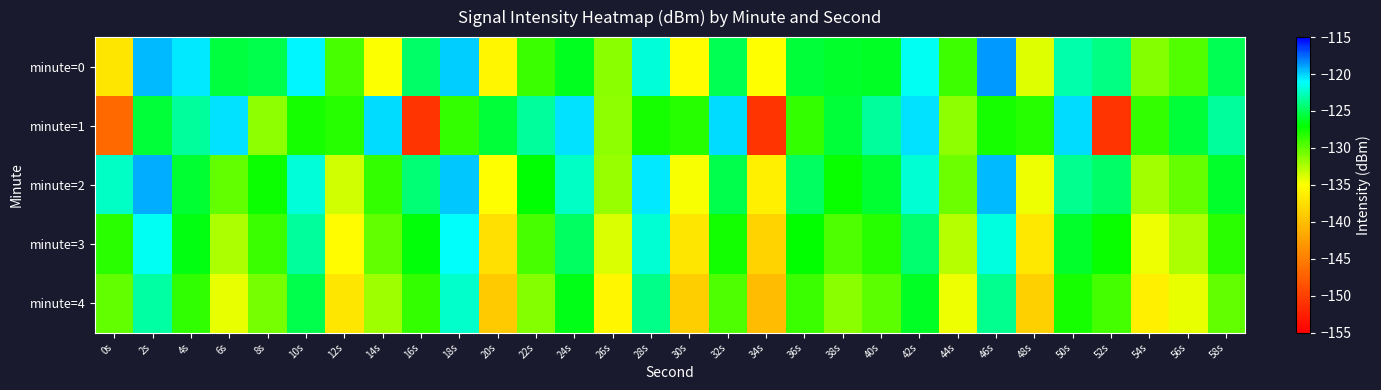

Reading left to right, what are all the values shown in this chart?

minute=0: 0s=-137.0	2s=-119.5	4s=-120.6	6s=-125.5	8s=-125.3	10s=-120.9	12s=-129.2	14s=-135.0	16s=-124.5	18s=-120.0	20s=-135.7	22s=-128.8	24s=-126.4	26s=-131.3	28s=-122.0	30s=-135.3	32s=-125.0	34s=-135.1	36s=-125.7	38s=-126.1	40s=-126.1	42s=-121.3	44s=-129.0	46s=-118.7	48s=-134.0	50s=-123.0	52s=-124.0	54s=-131.1	56s=-129.6	58s=-125.1
minute=1: 0s=-146.6	2s=-125.8	4s=-123.3	6s=-120.4	8s=-131.4	10s=-127.7	12s=-128.2	14s=-120.2	16s=-150.8	18s=-128.6	20s=-125.8	22s=-123.3	24s=-120.4	26s=-131.4	28s=-127.7	30s=-128.2	32s=-120.2	34s=-150.8	36s=-128.6	38s=-125.8	40s=-123.3	42s=-120.4	44s=-131.4	46s=-127.7	48s=-128.2	50s=-120.2	52s=-150.8	54s=-128.6	56s=-125.8	58s=-123.3
minute=2: 0s=-122.5	2s=-119.2	4s=-125.8	6s=-130.1	8s=-127.4	10s=-121.9	12s=-133.5	14s=-128.7	16s=-124.3	18s=-119.8	20s=-135.1	22s=-126.9	24s=-122.4	26s=-131.8	28s=-120.6	30s=-134.7	32s=-125.3	34s=-136.1	36s=-124.8	38s=-127.2	40s=-125.9	42s=-122.1	44s=-130.4	46s=-119.5	48s=-134.5	50s=-123.7	52s=-124.6	54s=-132.1	56s=-130.2	58s=-126.0
minute=3: 0s=-128.3	2s=-121.4	4s=-126.7	6s=-132.5	8s=-128.9	10s=-123.4	12s=-135.2	14s=-130.1	16s=-126.8	18s=-121.2	20s=-137.4	22s=-129.3	24s=-124.7	26s=-133.9	28s=-122.1	30s=-137.0	32s=-127.6	34s=-138.4	36s=-127.1	38s=-129.5	40s=-128.2	42s=-124.4	44s=-132.7	46s=-121.8	48s=-136.8	50s=-126.0	52s=-127.3	54s=-134.4	56s=-132.5	58s=-128.3
minute=4: 0s=-130.1	2s=-123.2	4s=-128.5	6s=-134.3	8s=-130.7	10s=-125.2	12s=-137.0	14s=-131.9	16s=-128.6	18s=-122.2	20s=-139.2	22s=-131.1	24s=-126.5	26s=-135.7	28s=-123.9	30s=-138.8	32s=-129.4	34s=-140.2	36s=-128.9	38s=-131.3	40s=-130.0	42s=-126.2	44s=-134.5	46s=-123.6	48s=-138.6	50s=-127.8	52s=-129.1	54s=-136.2	56s=-134.3	58s=-130.1